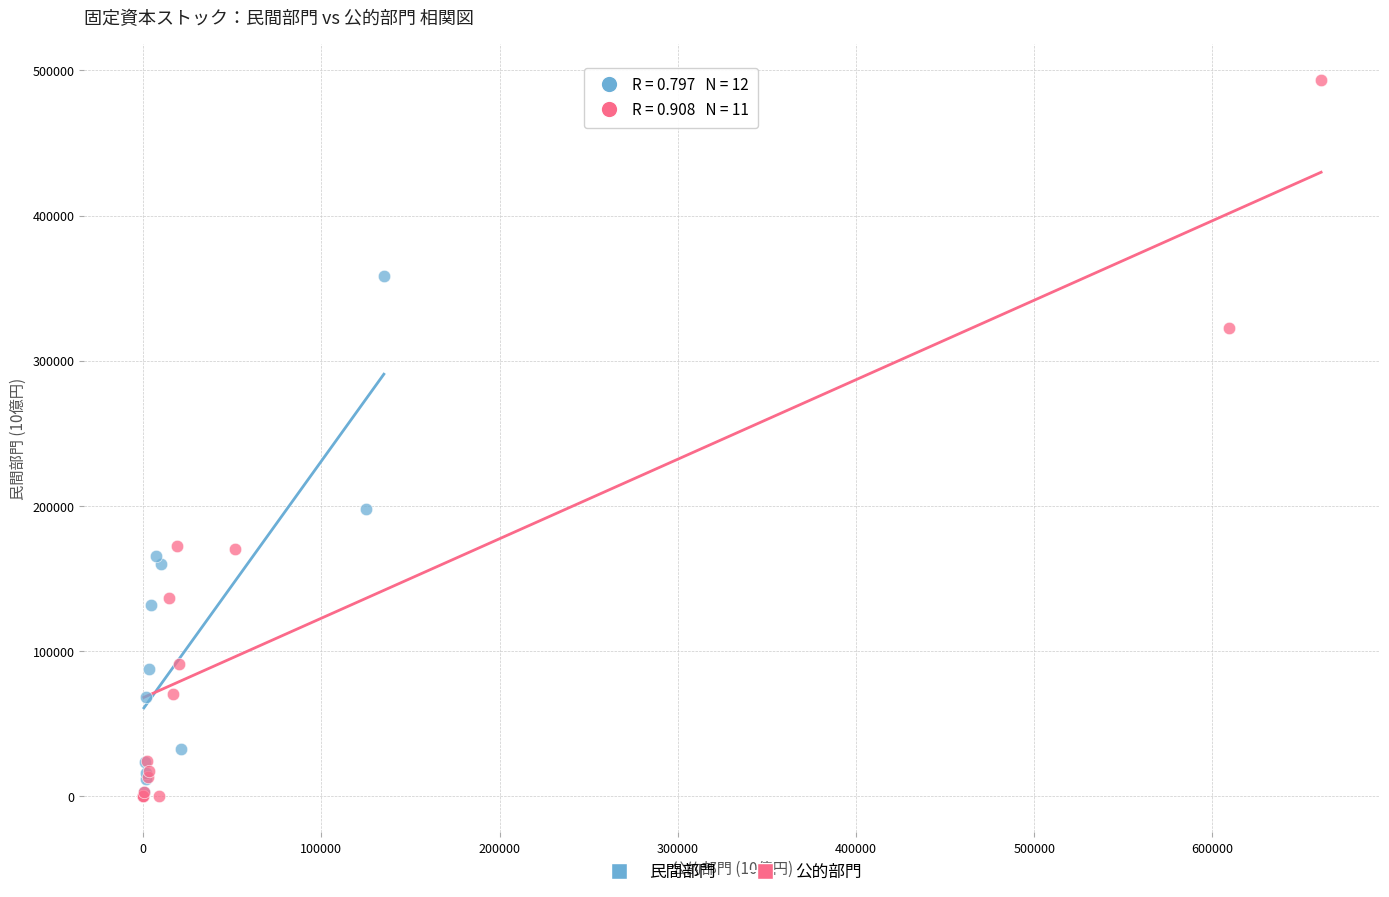

Which series contains the highest Y value?

公的部門